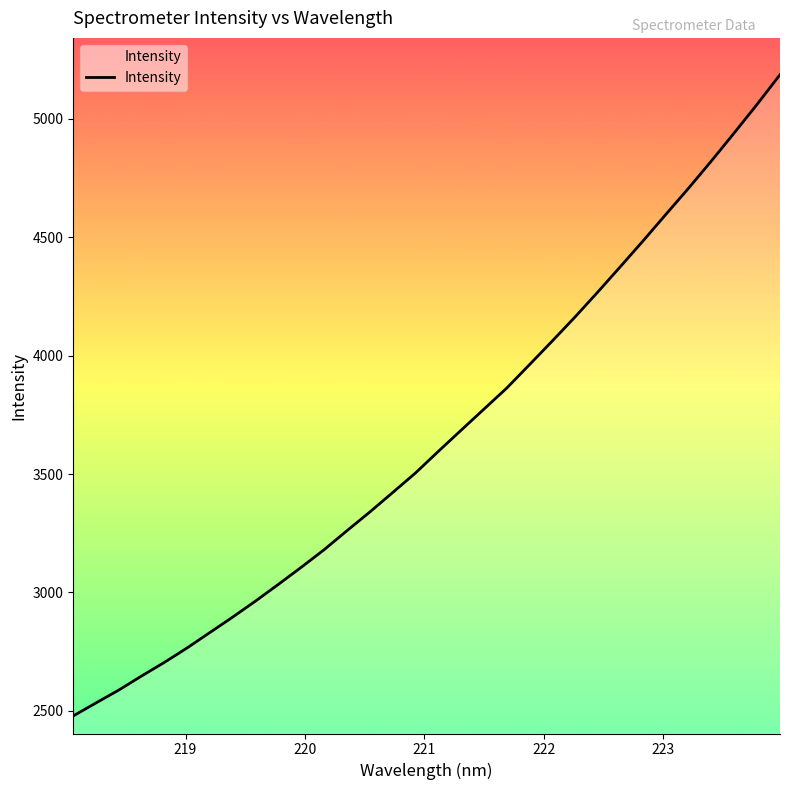

What is the minimum value shown in the chart?

2478.5